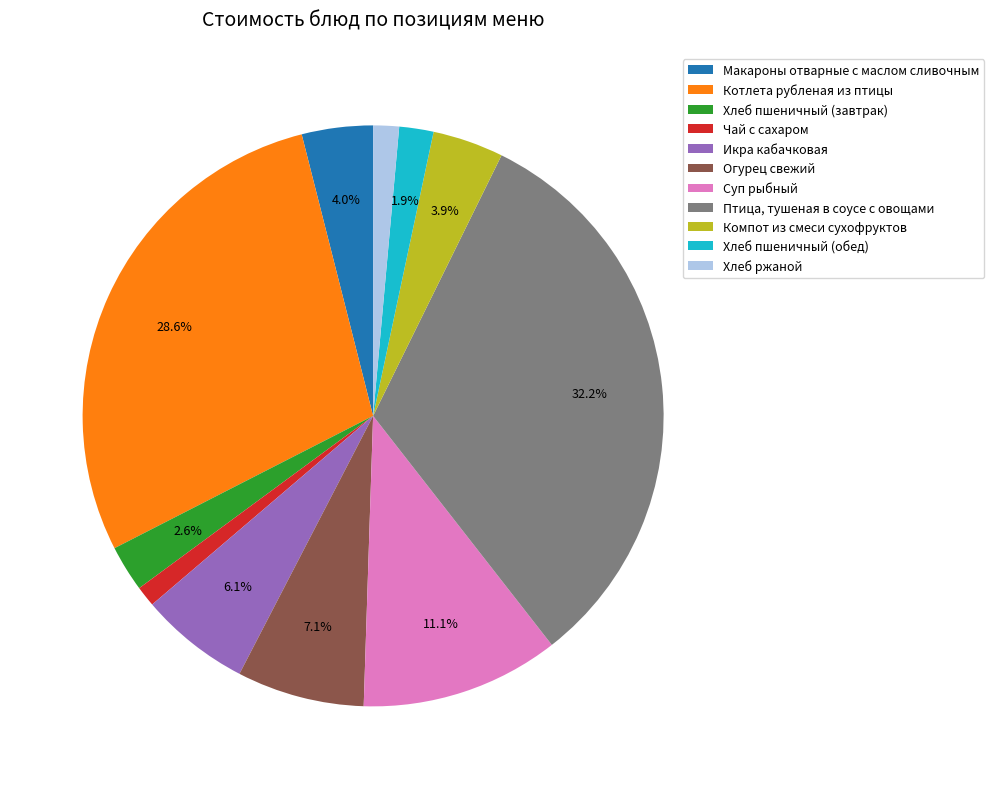

Approximately how many times larger is the value at Макароны отварные с маслом сливочным compared to Хлеб пшеничный (завтрак)?

1.5